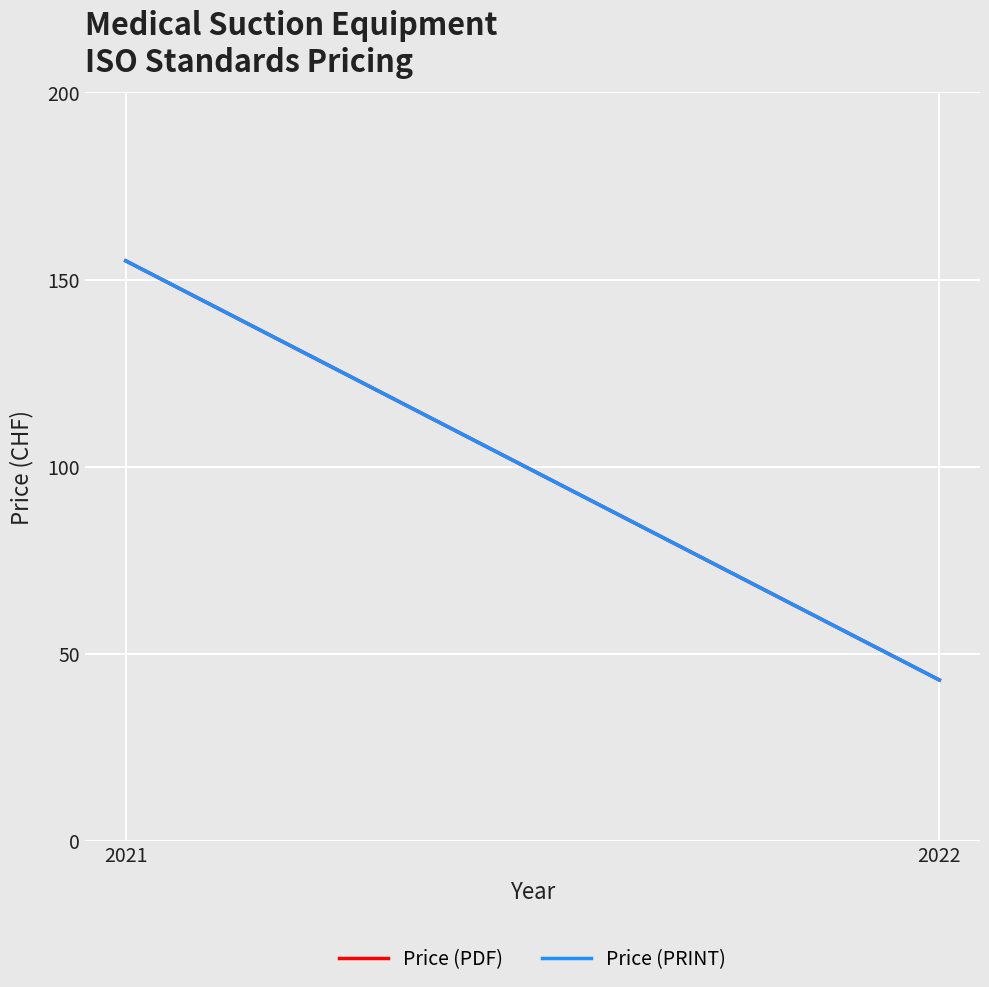

Which has a higher value, 2022 or 2021?

2021